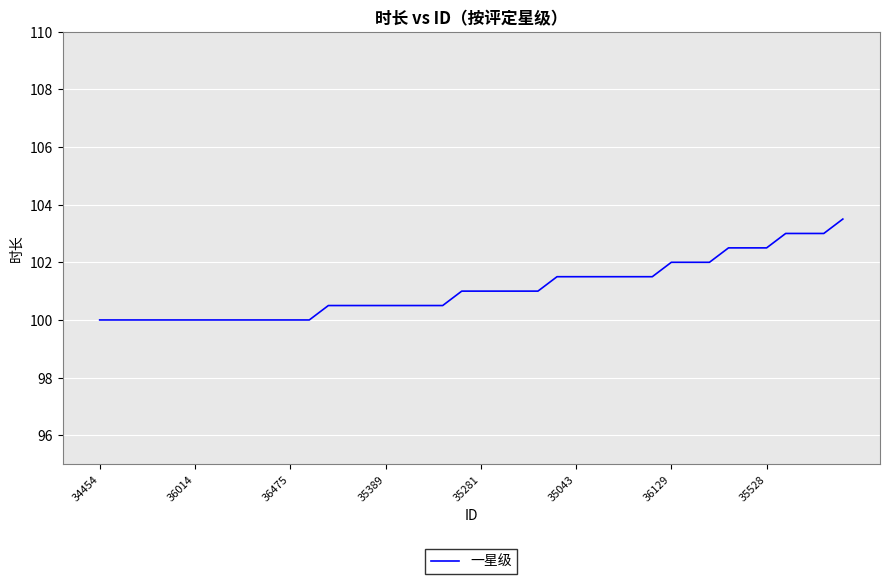

What is the maximum value shown in the chart?

103.5